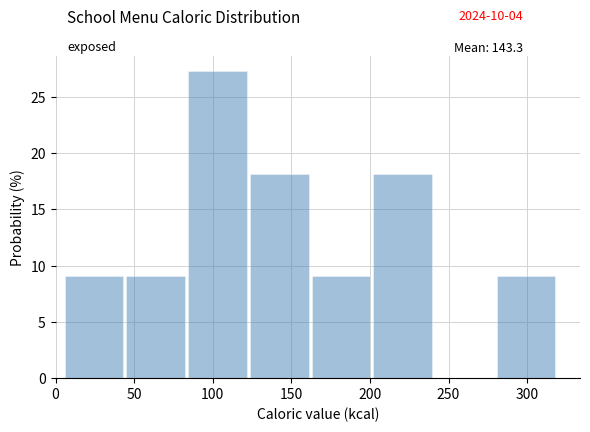

Over which range of the x-axis is the bar tallest?

85 to 125